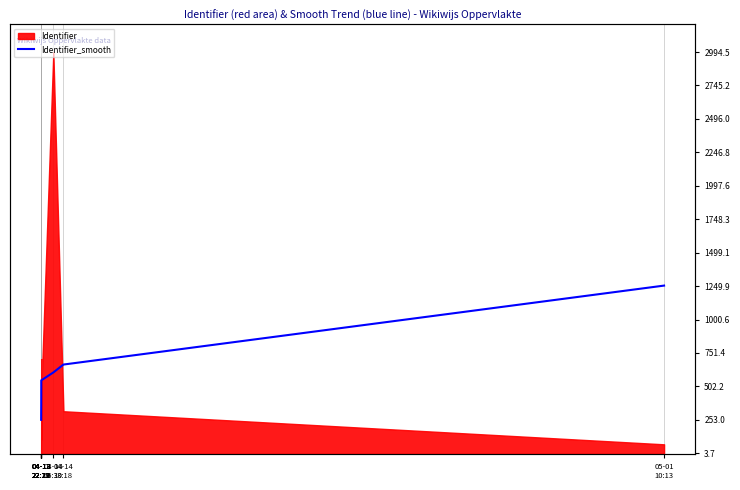

What is the change in value from 04-14
06:30 to 04-14
13:18?

+58.9